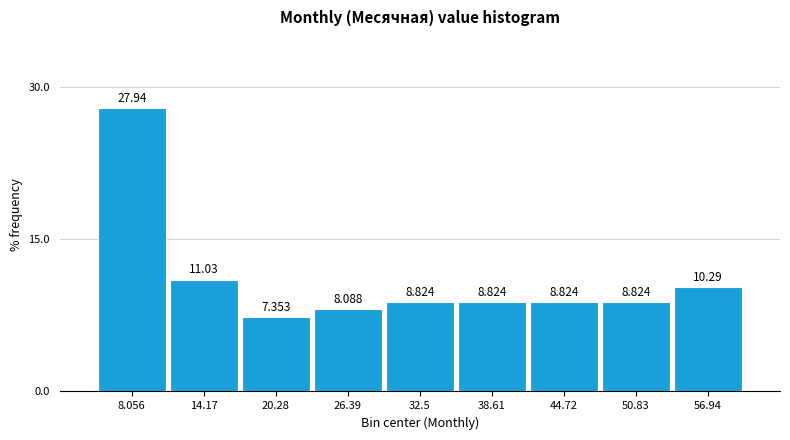

Reading left to right, list every bar in this chart as the range it spans on the x-axis followed by its height. The bar edges are not printed on the chart, so give them approximately, as read against the axis.

5 to 11: 27.941
11 to 17: 11.029
17 to 23: 7.353
23 to 29: 8.088
29 to 36: 8.824
36 to 42: 8.824
42 to 48: 8.824
48 to 54: 8.824
54 to 60: 10.294